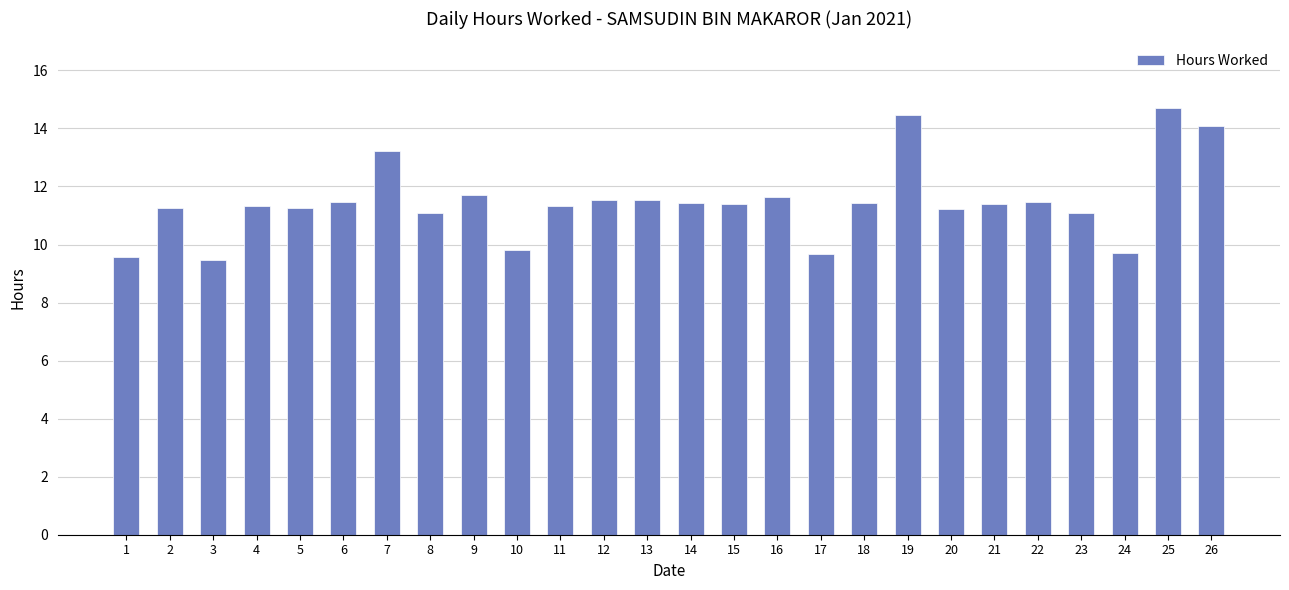

The chart shows a value of 5.9 at 20. True or false?

False